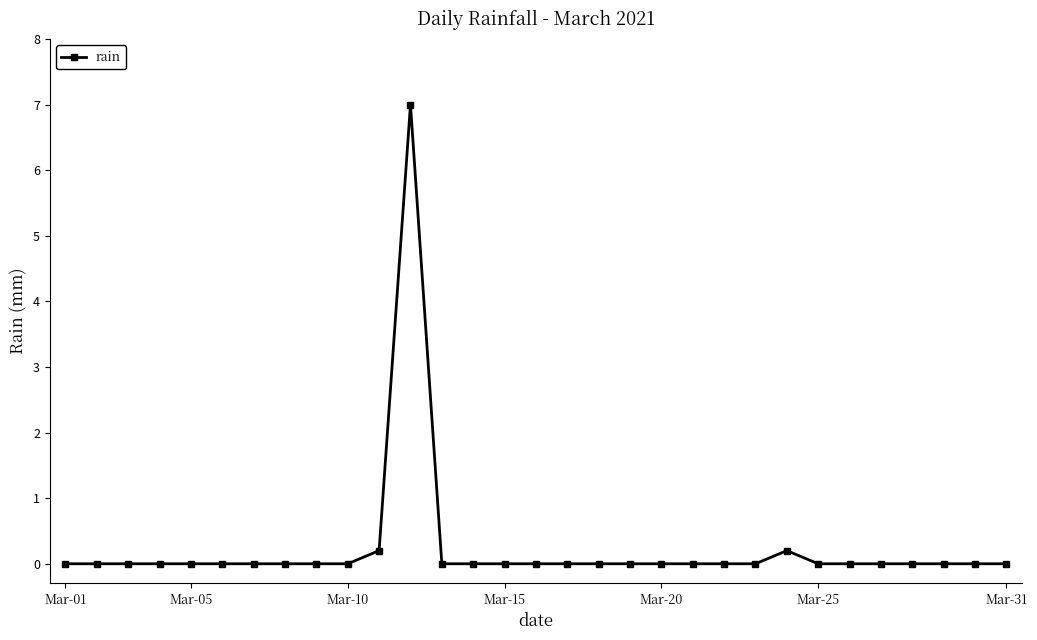

What is the greatest value displayed?

7.0